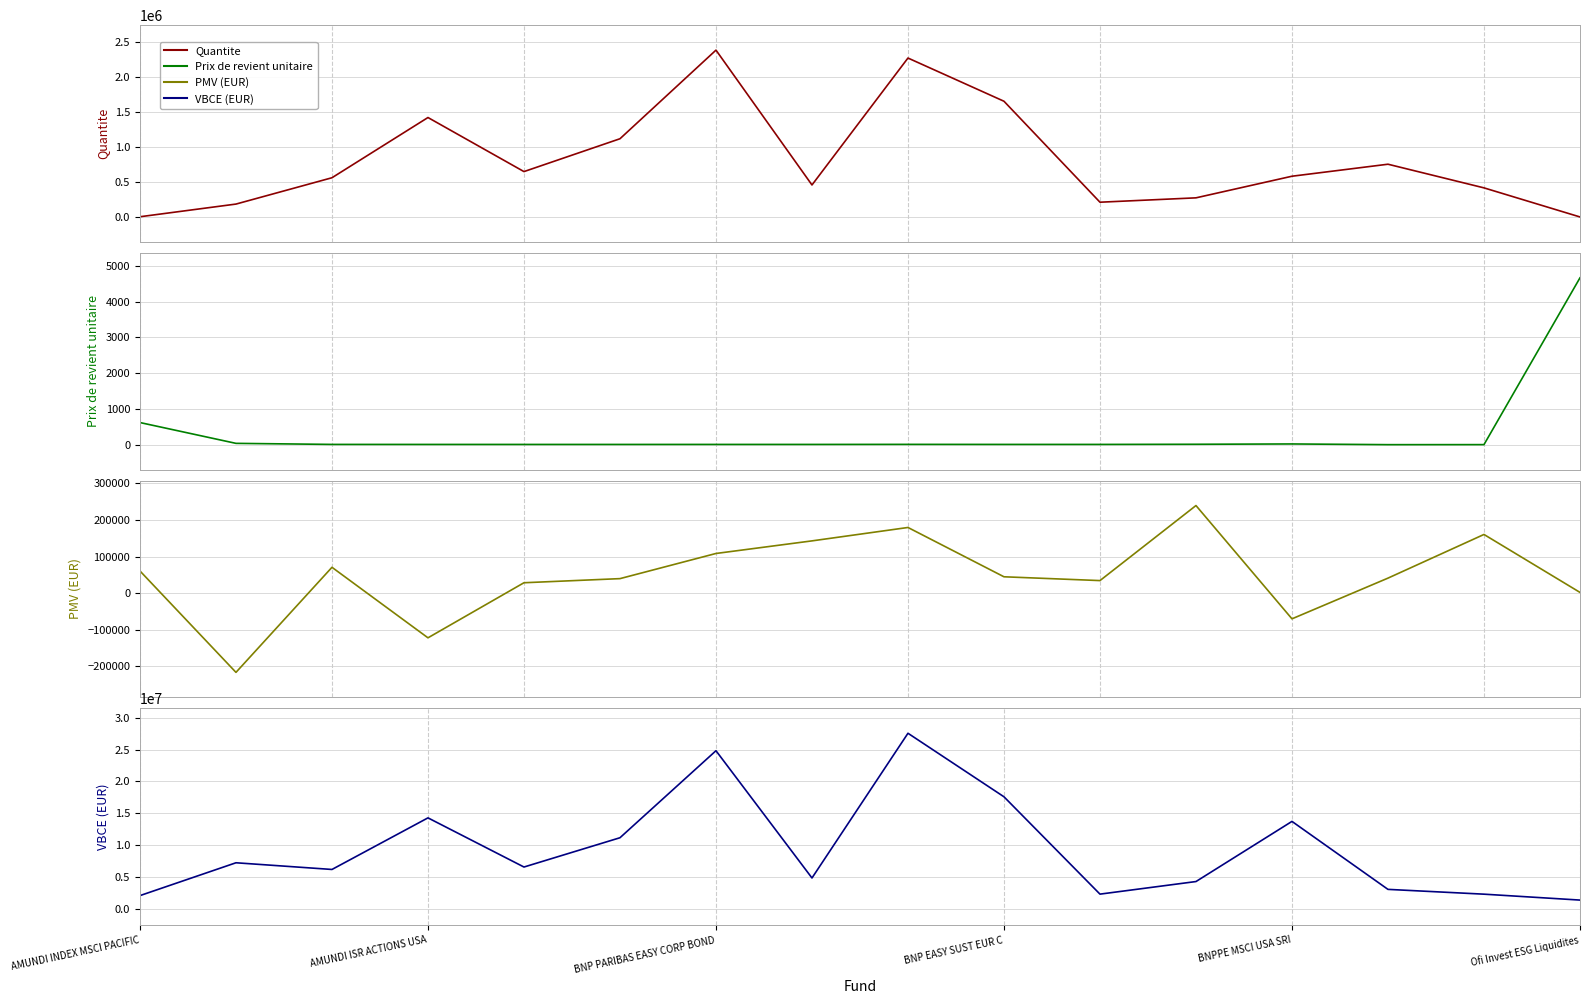

What is the difference between the VBCE (EUR) values at 10 and 13?

747215.3